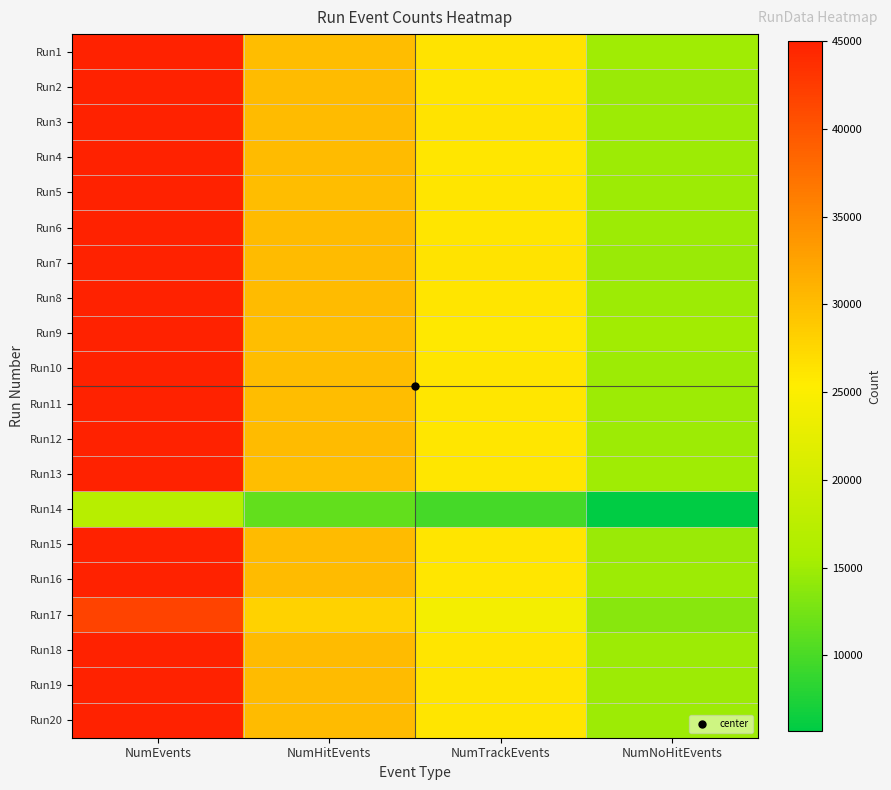

Which has a higher value, NumTrackEvents or NumHitEvents?

NumHitEvents